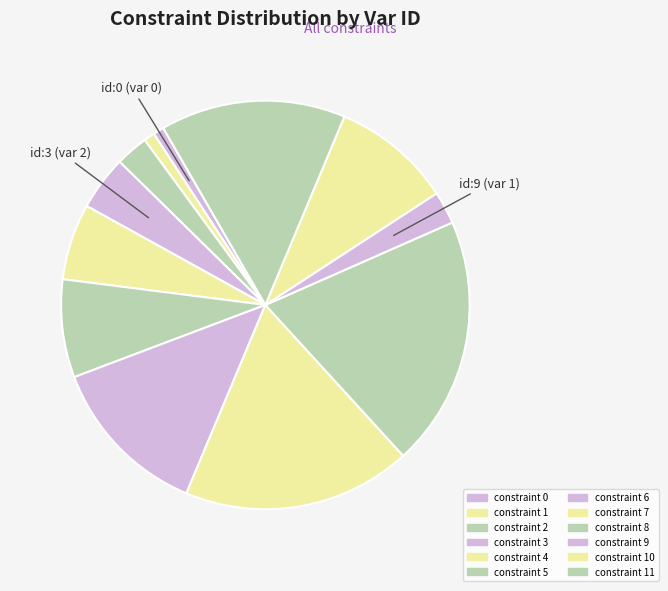

Which slice is the largest?

constraint 8